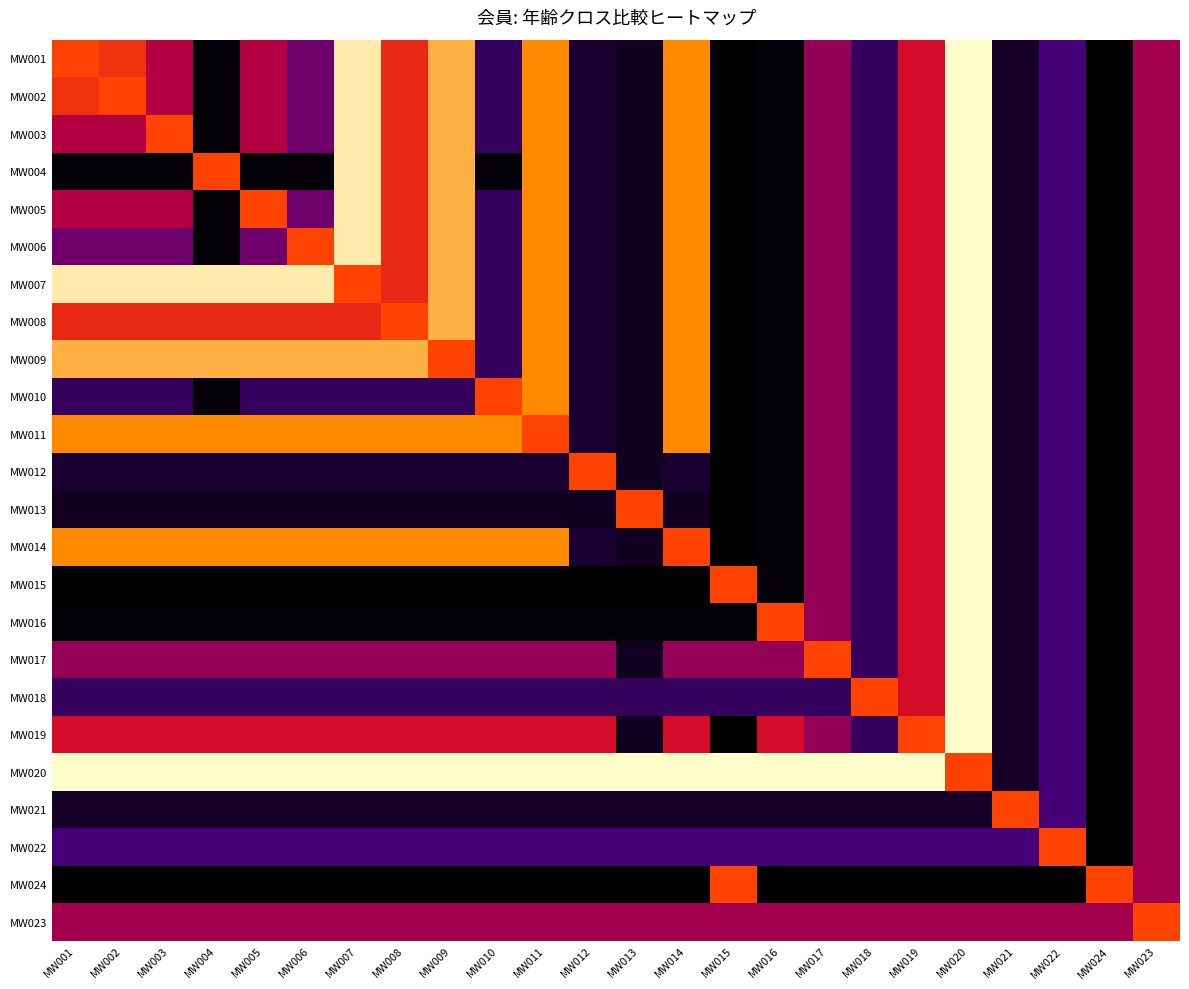

At MW006, list the series in order from largest to smallest.

MW020, MW007, MW009, MW011, MW014, MW006, MW008, MW019, MW023, MW017, MW001, MW002, MW003, MW005, MW022, MW010, MW018, MW012, MW021, MW013, MW004, MW016, MW015, MW024